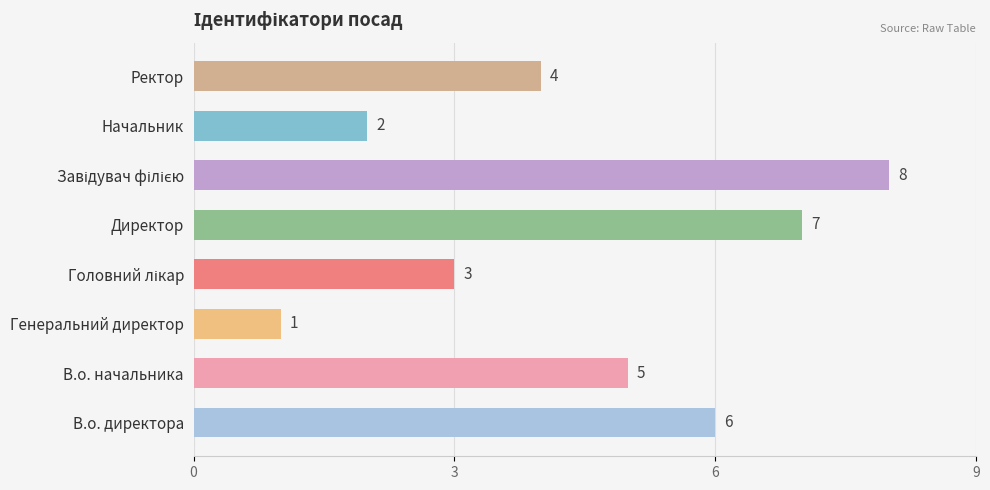

What is the change in value from Директор to Начальник?

-5